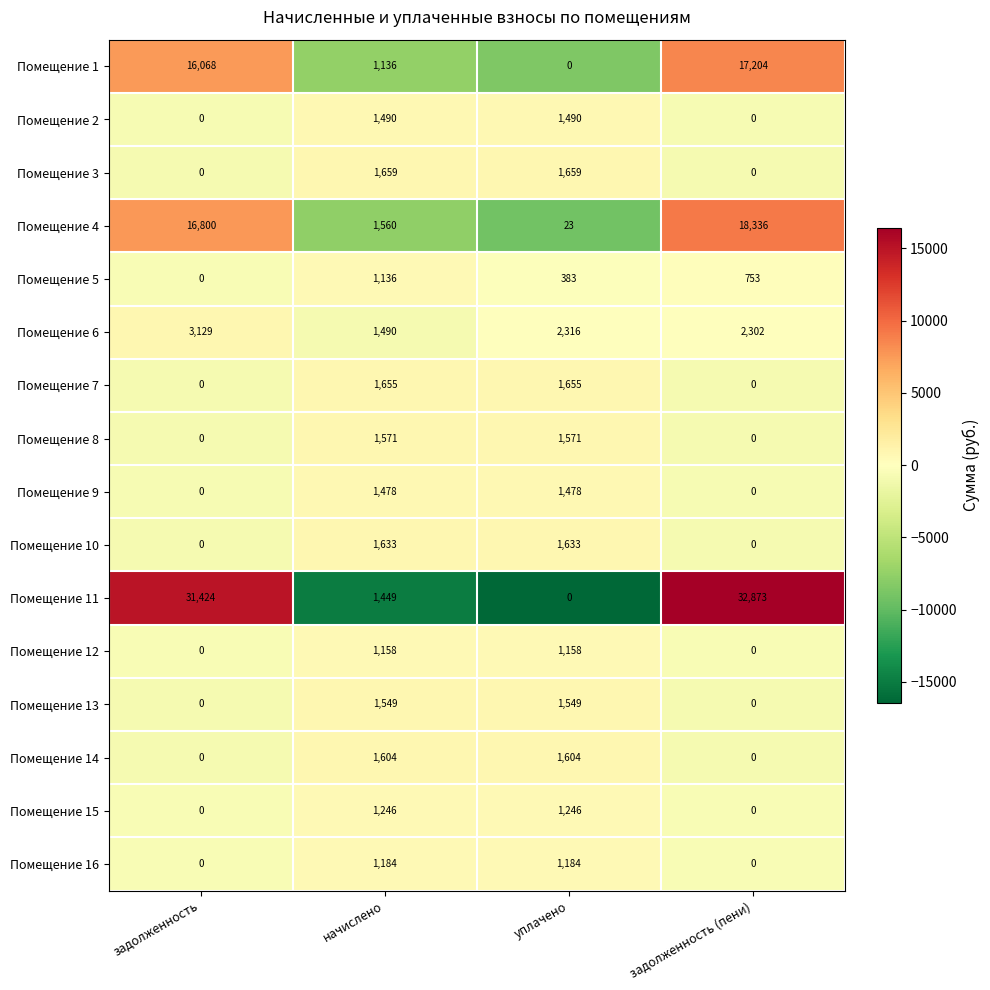

Between начислено and задолженность (пени), which series saw the biggest shift?

Помещение 11